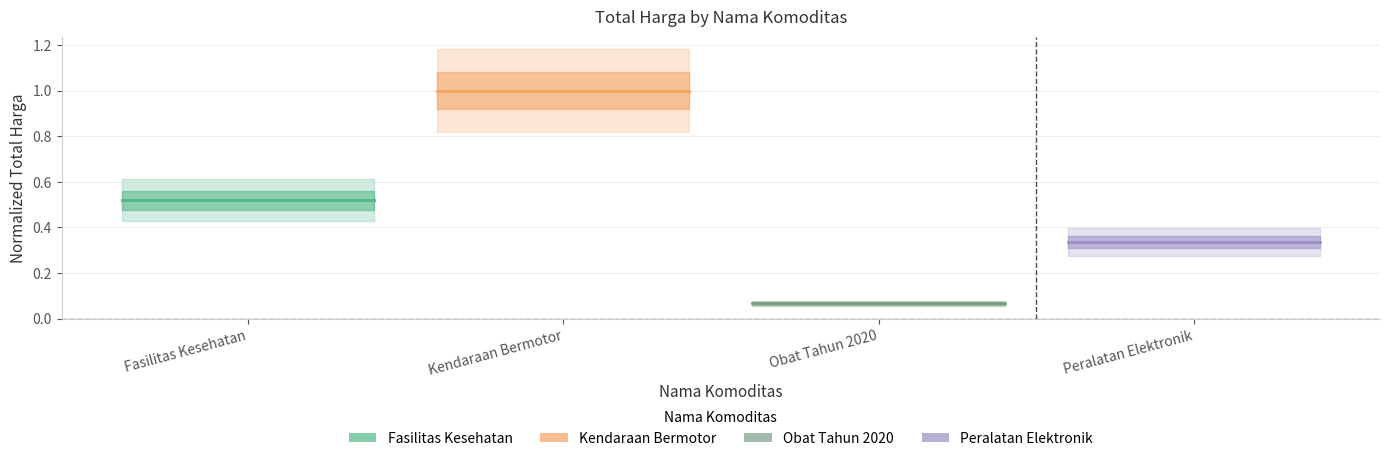

True or false: Peralatan Elektronik has a value of 0.1 at Fasilitas Kesehatan.

False